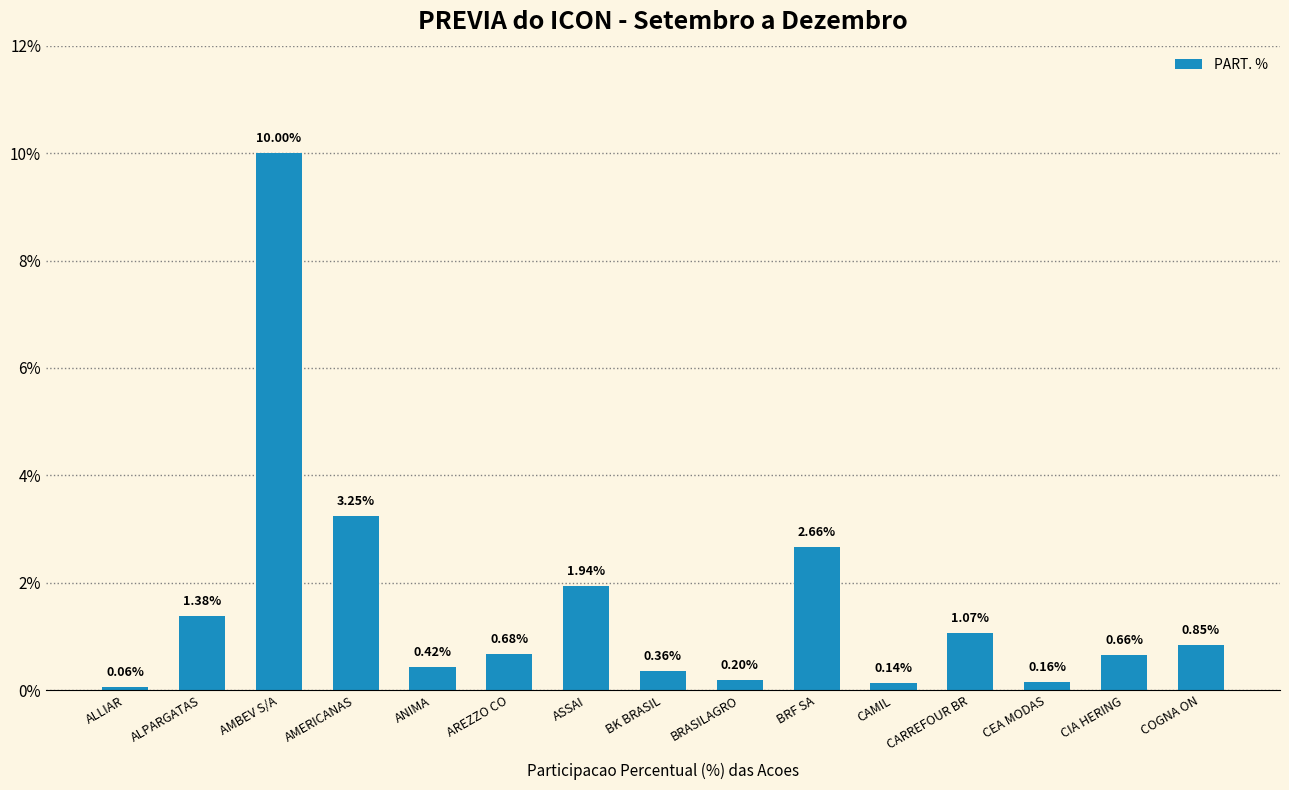

Does the chart contain stacked bars?

No